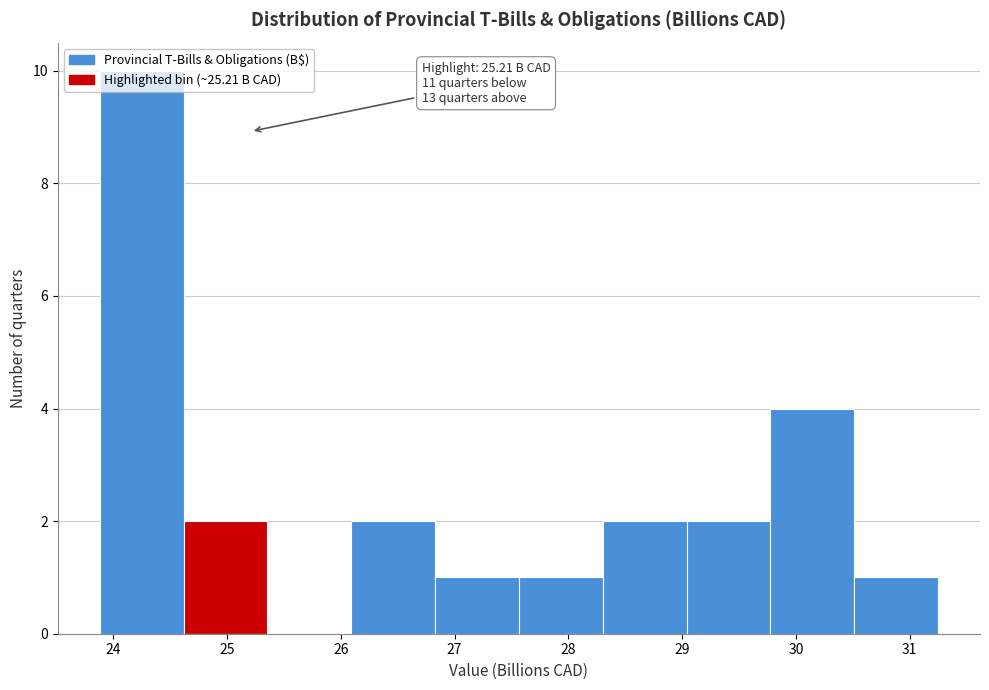

Over which range of the x-axis is the bar tallest?

23.9 to 24.6